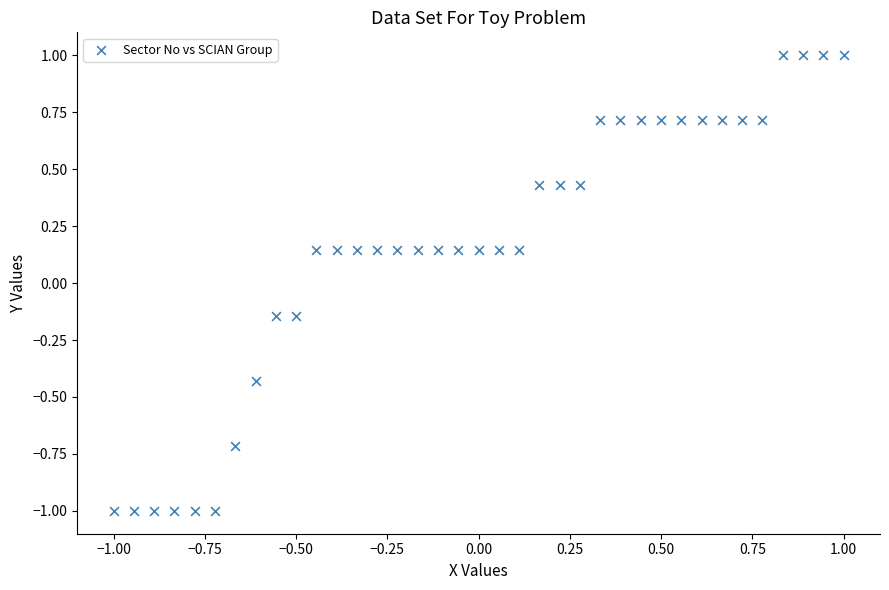

What is the range of Y values (max minus min)?

2.0